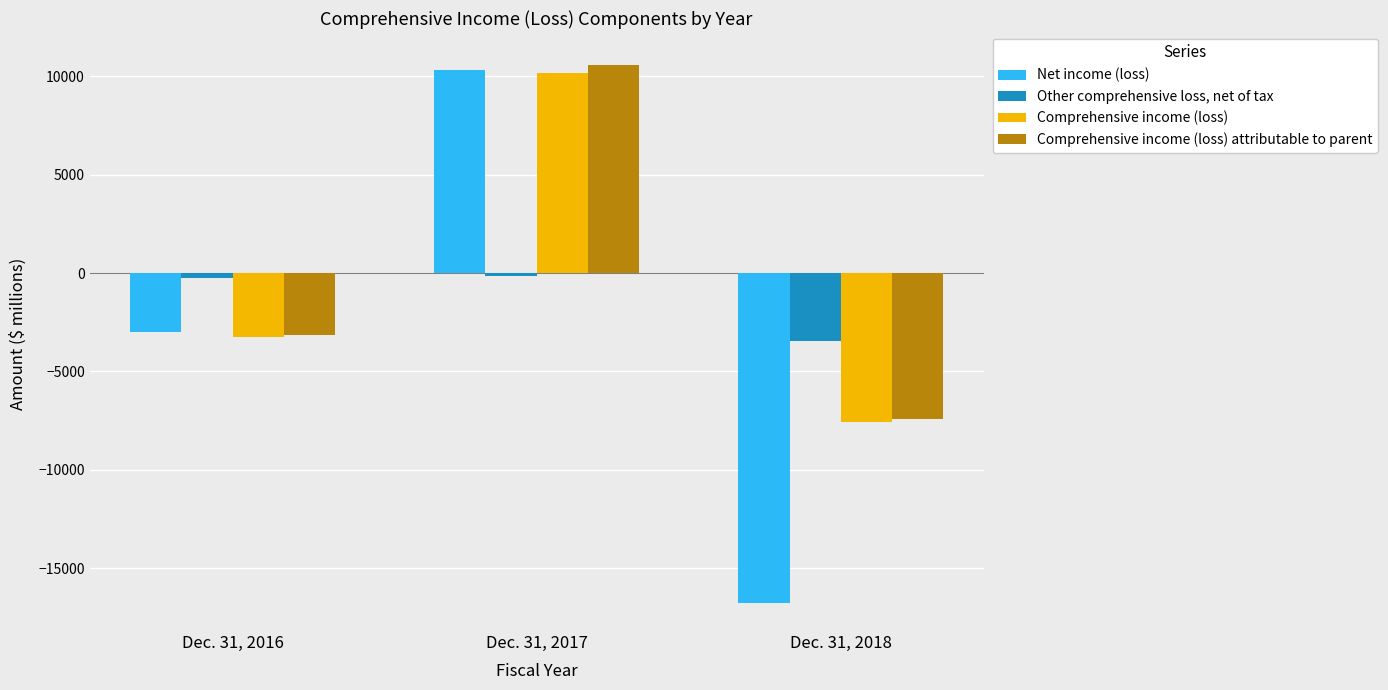

Rank the series at Dec. 31, 2018 from highest to lowest value.

Other comprehensive loss, net of tax, Comprehensive income (loss) attributable to parent, Comprehensive income (loss), Net income (loss)